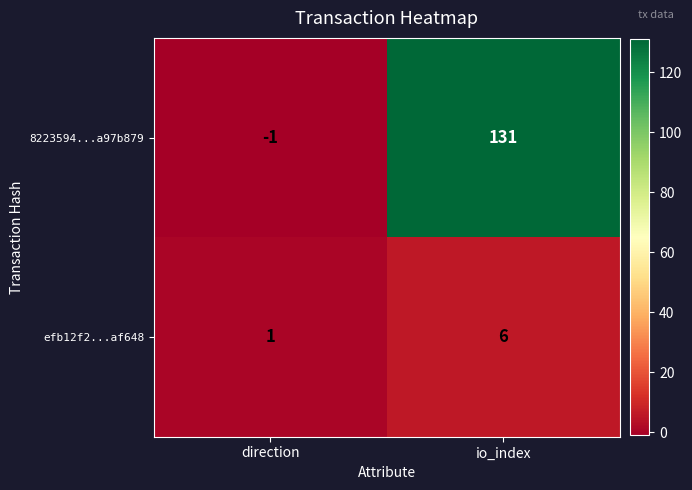

Which category has the lowest value across all series?

direction